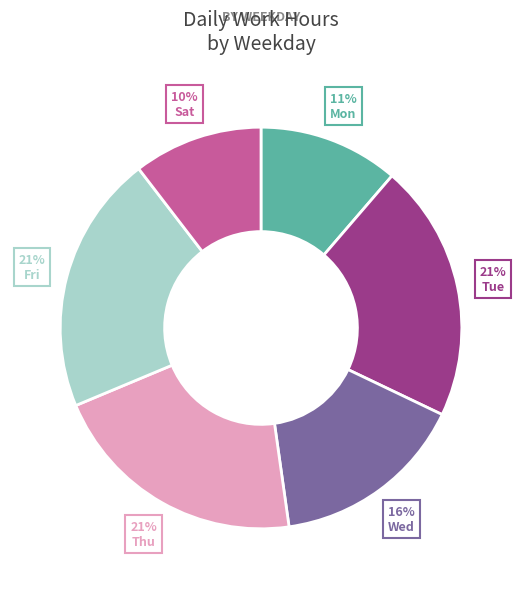

How many slices are in this pie chart?

6